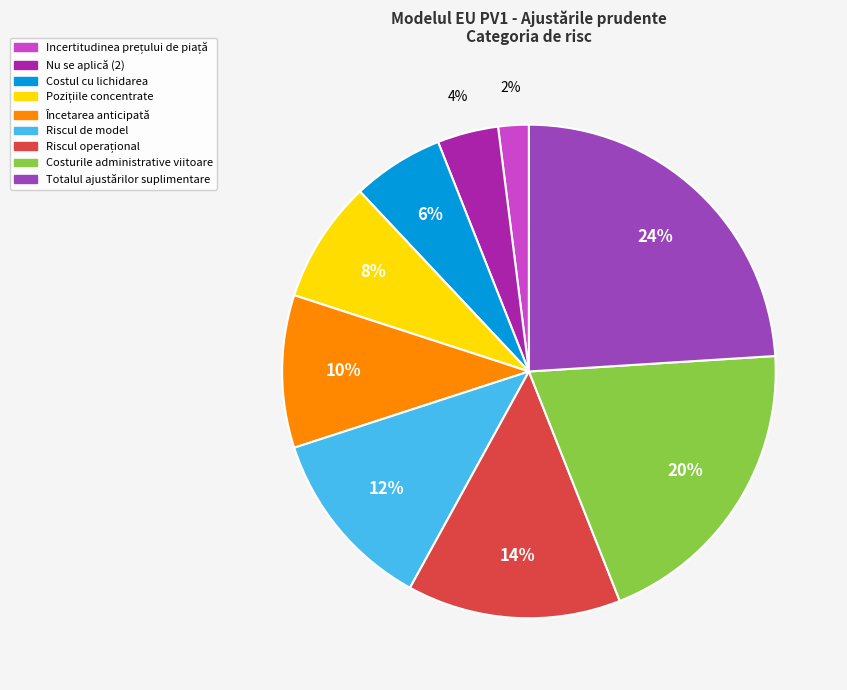

What percentage is the Riscul de model slice, to the nearest percent?

12%